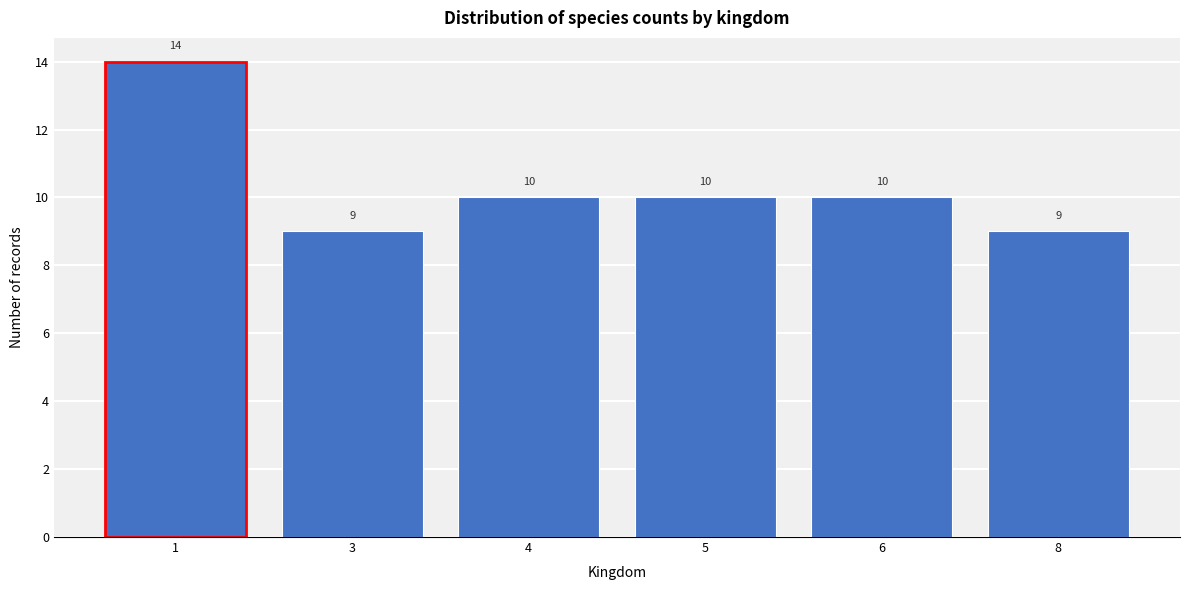

Reading left to right, extract all data points from this chart.

1=14	3=9	4=10	5=10	6=10	8=9